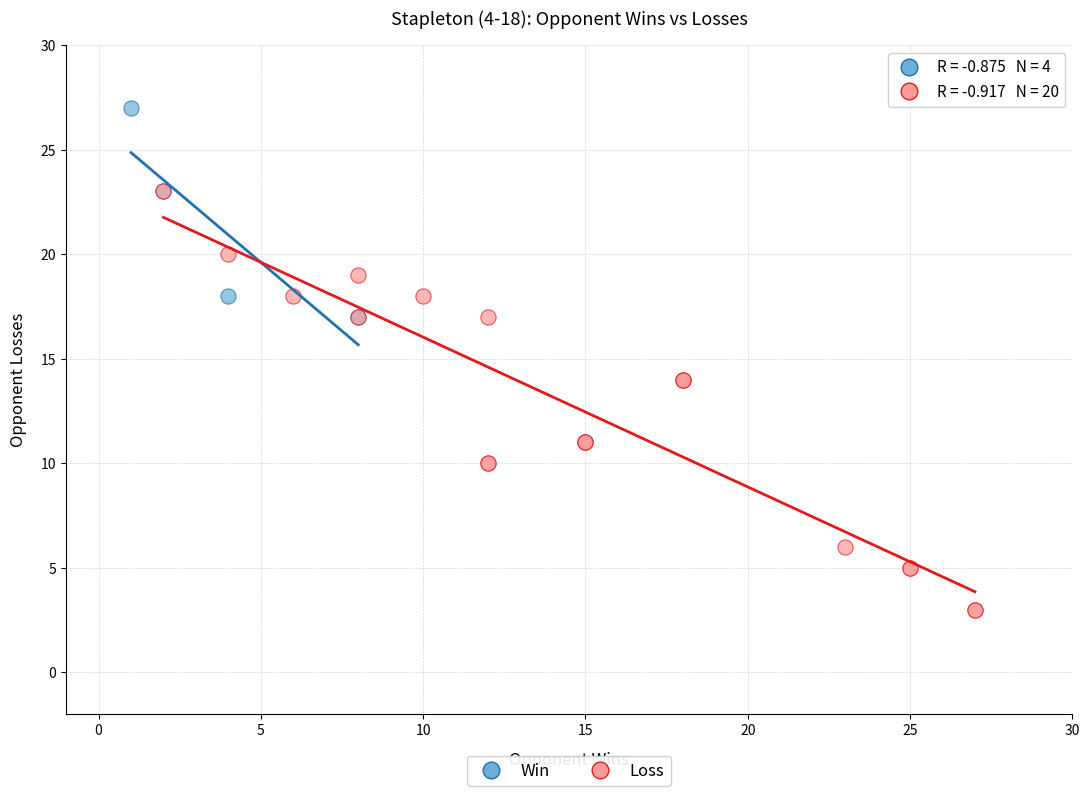

Which series has the largest Y range (max minus min)?

Loss